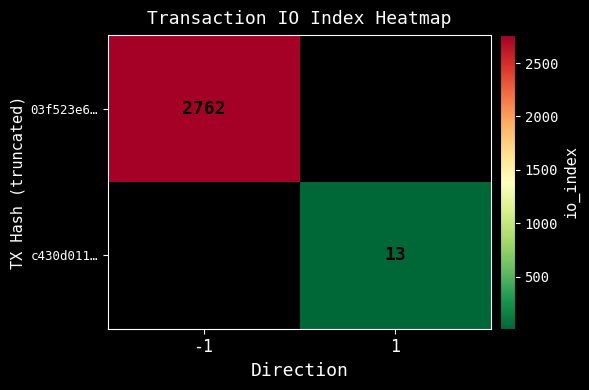

The value of c430d011… at 1 is 5. True or false?

False